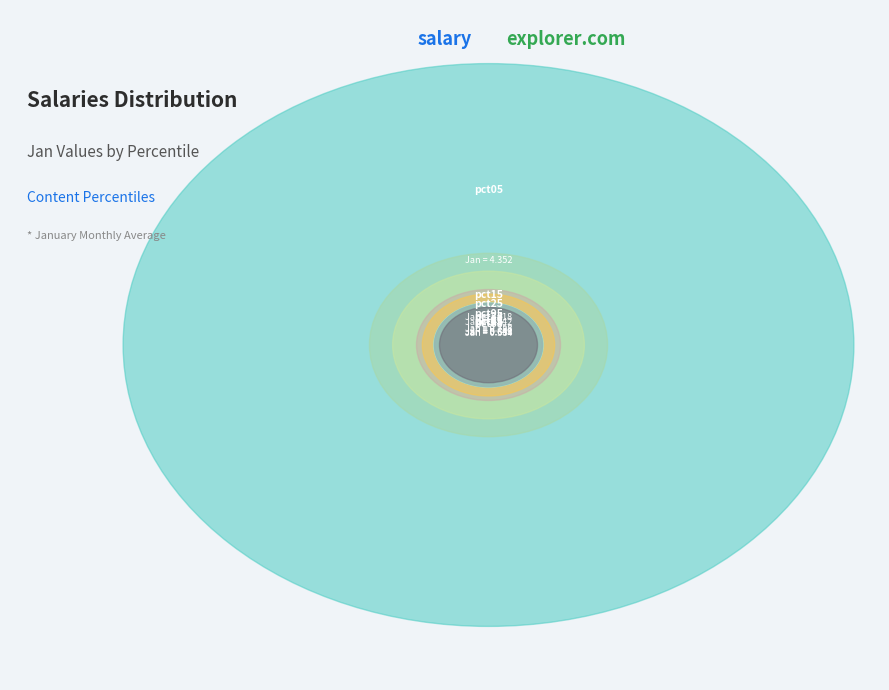

Which slice is the smallest?

pct85